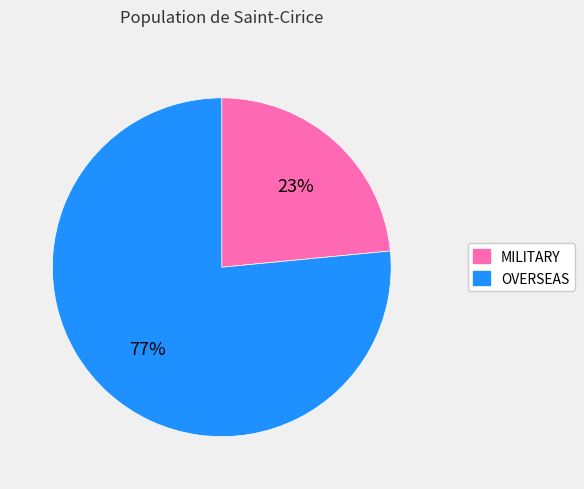

Combined, do OVERSEAS and MILITARY account for over 50%?

Yes